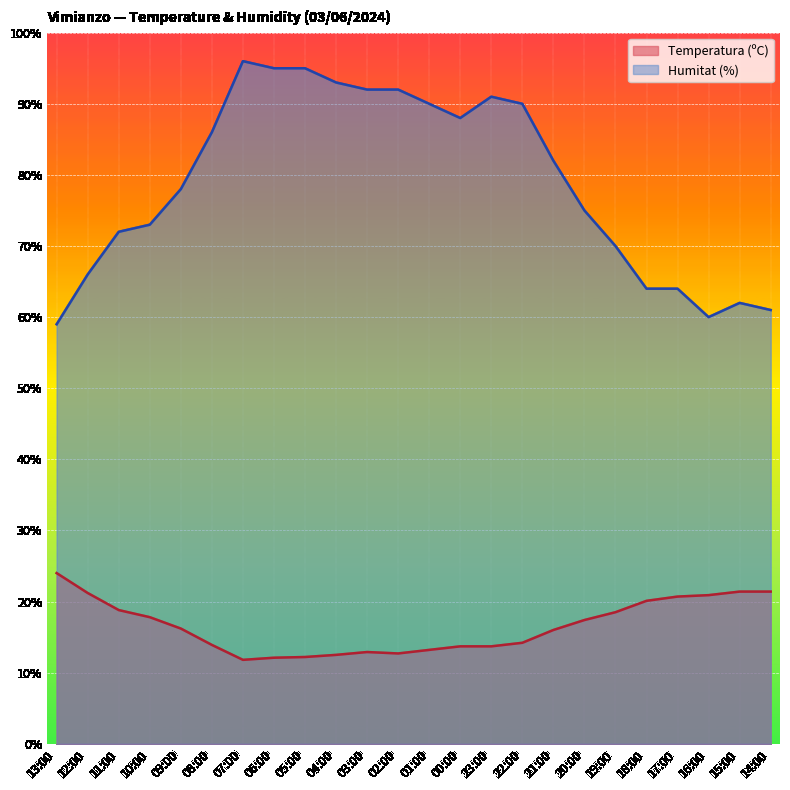

Rank the series by their maximum value, from highest to lowest.

Humitat (%), Temperatura (ºC)